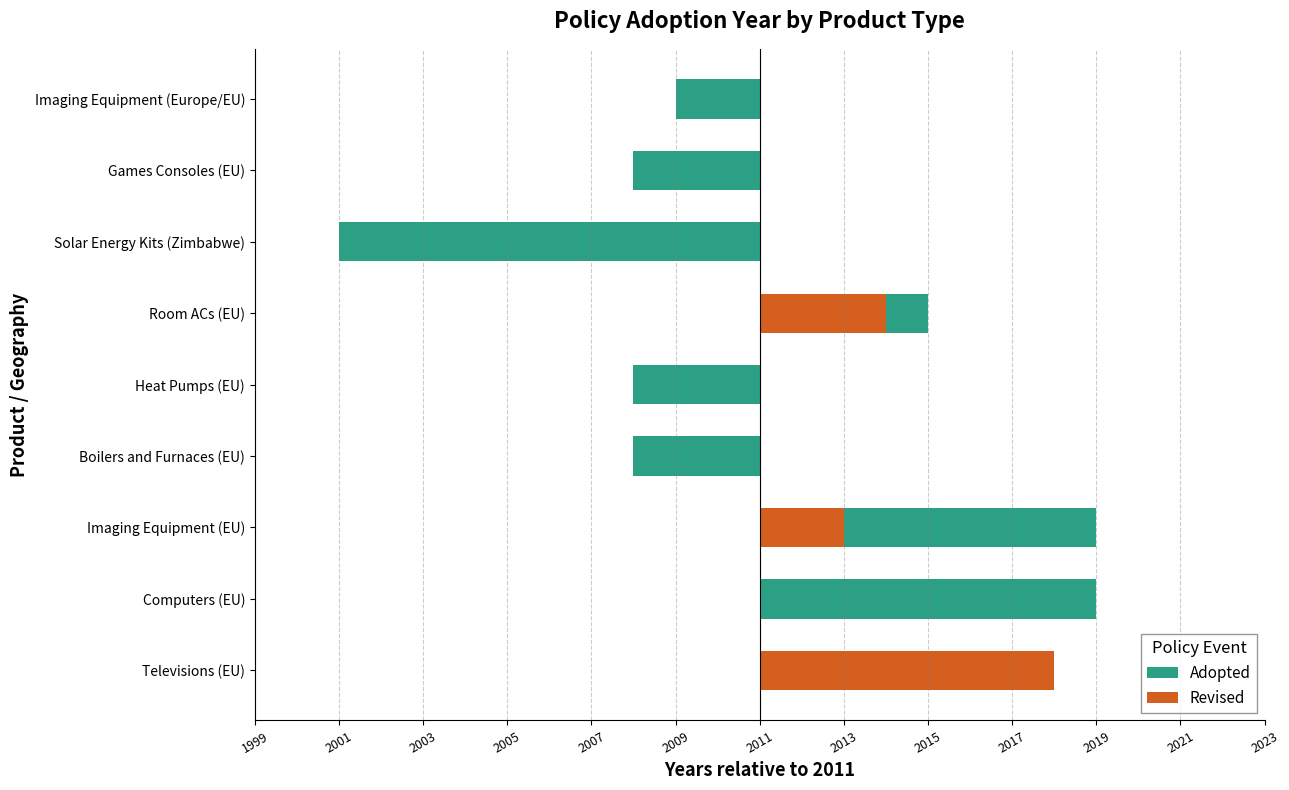

The value of Revised at Imaging Equipment (EU) is 3. True or false?

False